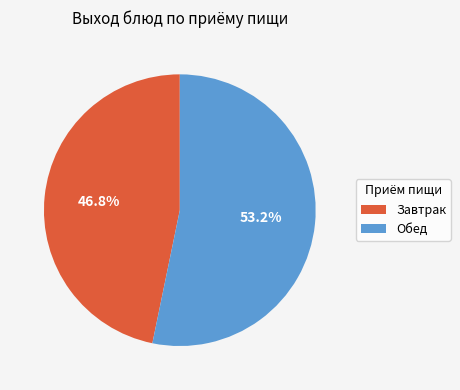

To the nearest percent, what is the difference between the largest and smallest slice percentages?

6%